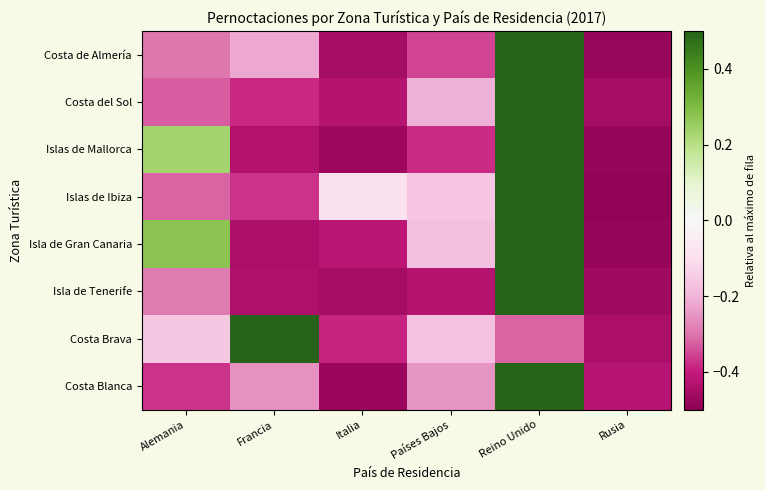

Reading right to left, extract all data points from this chart.

Costa de Almería: Rusia=-0.5	Reino Unido=0.5	Países Bajos=-0.4	Italia=-0.5	Francia=-0.2	Alemania=-0.3
Costa del Sol: Rusia=-0.5	Reino Unido=0.5	Países Bajos=-0.2	Italia=-0.4	Francia=-0.4	Alemania=-0.3
Islas de Mallorca: Rusia=-0.5	Reino Unido=0.5	Países Bajos=-0.4	Italia=-0.5	Francia=-0.4	Alemania=0.2
Islas de Ibiza: Rusia=-0.5	Reino Unido=0.5	Países Bajos=-0.2	Italia=-0.1	Francia=-0.4	Alemania=-0.3
Isla de Gran Canaria: Rusia=-0.5	Reino Unido=0.5	Países Bajos=-0.2	Italia=-0.4	Francia=-0.4	Alemania=0.3
Isla de Tenerife: Rusia=-0.5	Reino Unido=0.5	Países Bajos=-0.4	Italia=-0.5	Francia=-0.4	Alemania=-0.3
Costa Brava: Rusia=-0.4	Reino Unido=-0.3	Países Bajos=-0.2	Italia=-0.4	Francia=0.5	Alemania=-0.2
Costa Blanca: Rusia=-0.4	Reino Unido=0.5	Países Bajos=-0.3	Italia=-0.5	Francia=-0.3	Alemania=-0.4